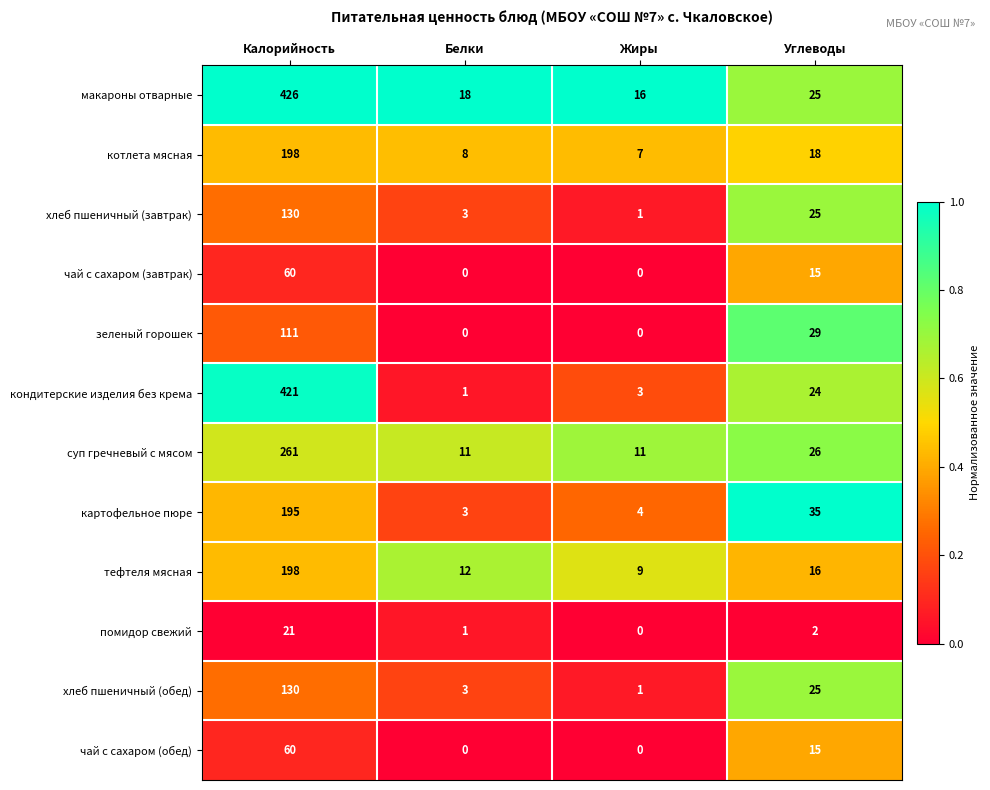

Which series has the widest spread of values?

кондитерские изделия без крема